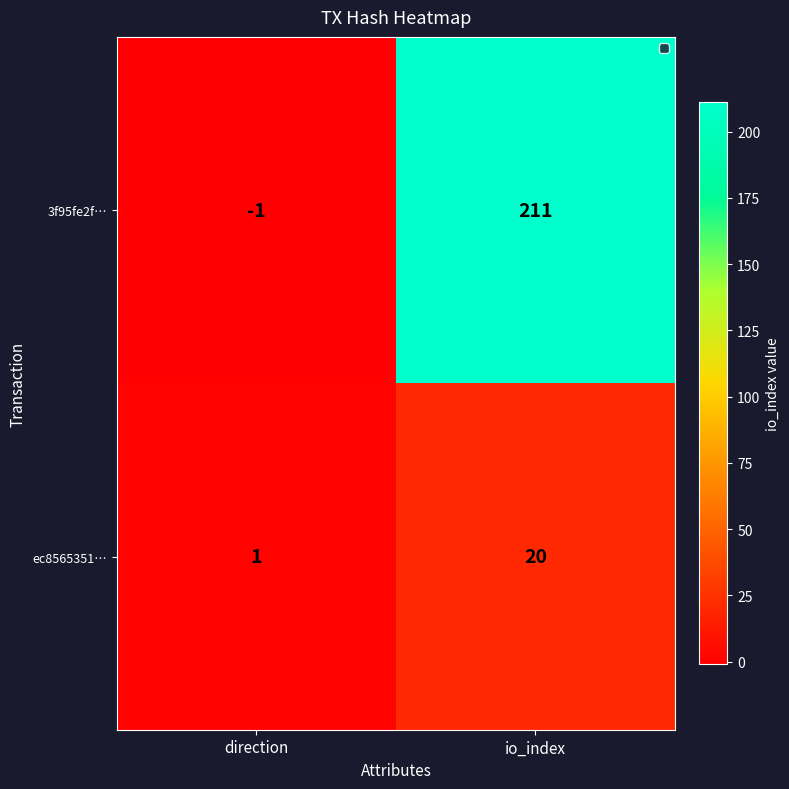

What is the difference between the ec8565351… values at io_index and direction?

19